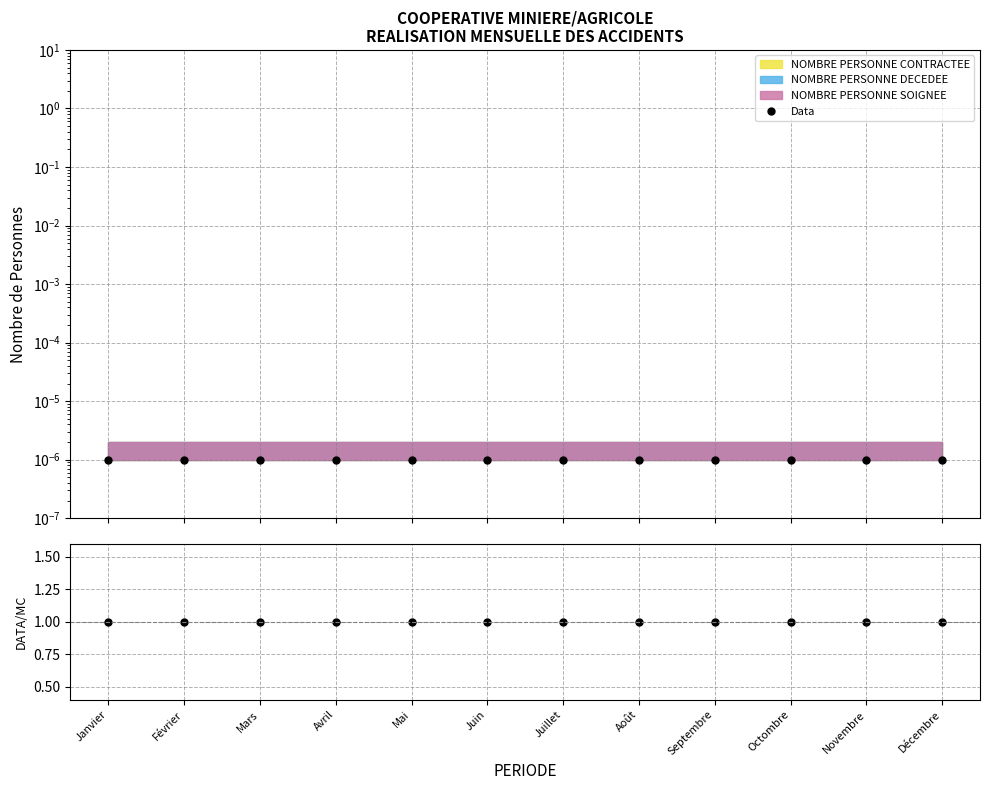

List the labels in order of Data/MC value, largest first.

Janvier, Février, Mars, Avril, Mai, Juin, Juillet, Août, Septembre, Octombre, Novembre, Décembre